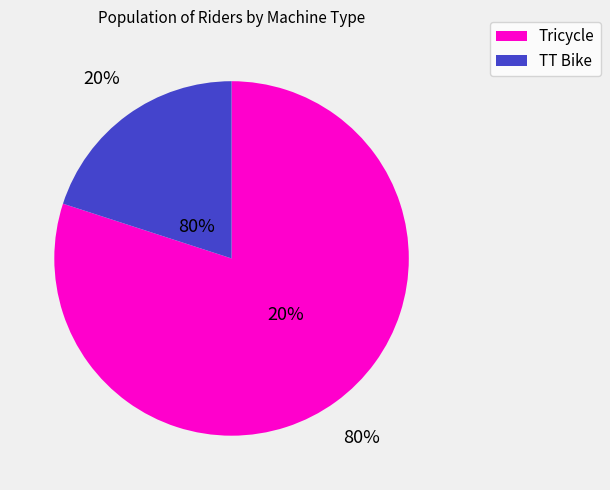

To the nearest percent, what is the combined percentage of Tricycle and TT Bike?

100%